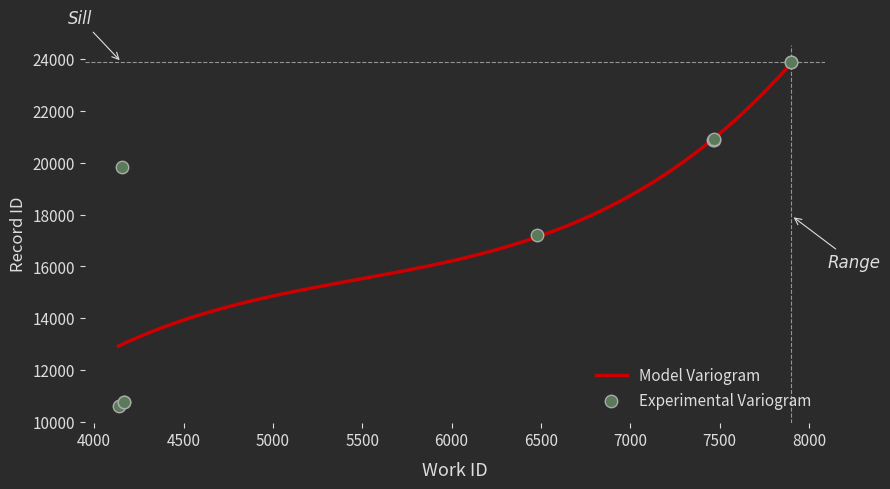

Between 4136 and 7470, which is larger?

7470